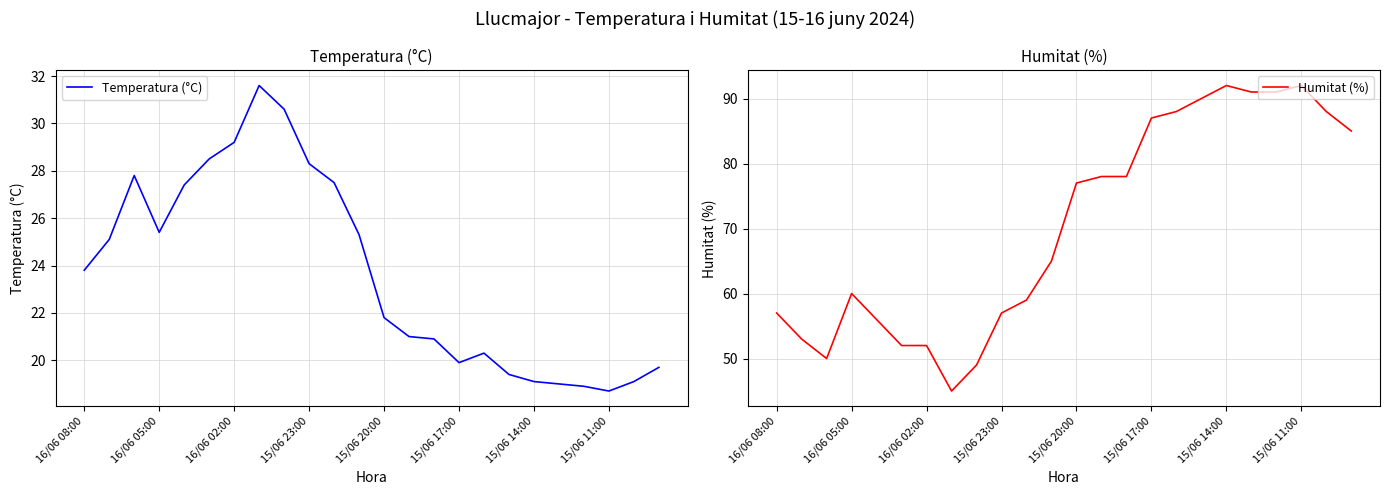

At how many categories does at least one series exceed 30?

24